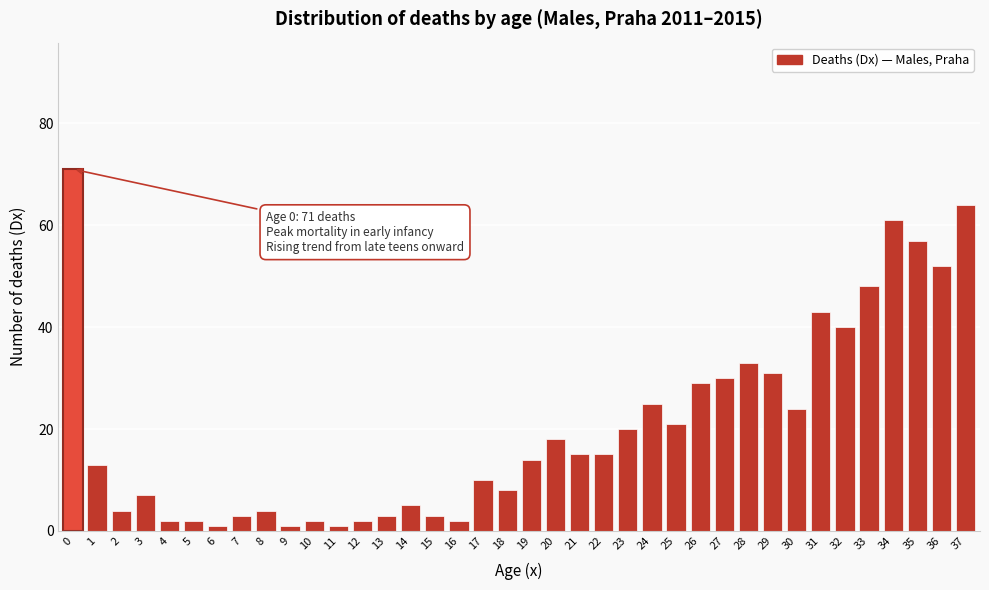

The chart shows a value of 64 at 37. True or false?

True